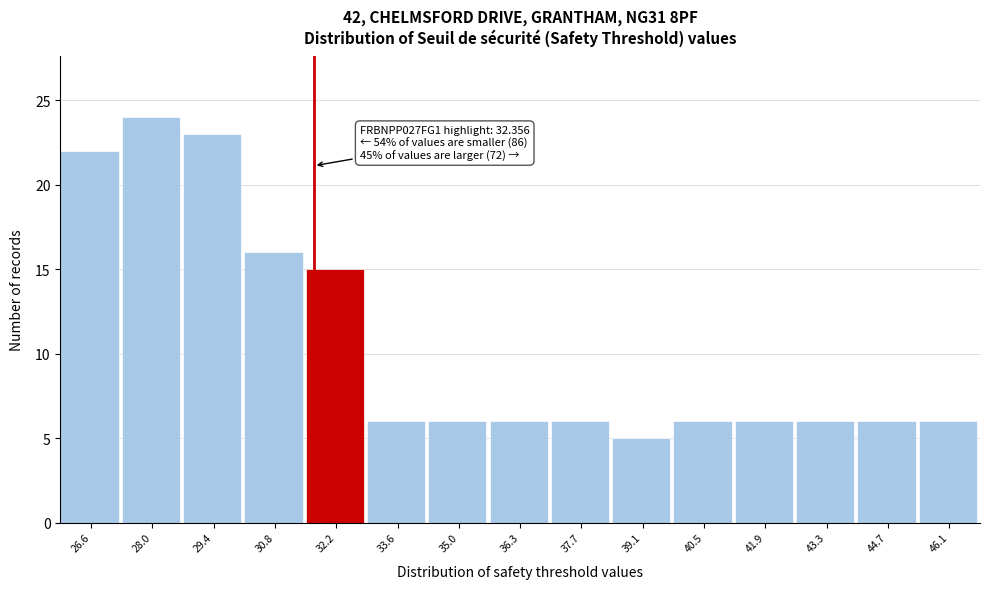

Reading left to right, list all the values displayed in this chart.

26.6=22	28.0=24	29.4=23	30.8=16	32.2=15	33.6=6	35.0=6	36.3=6	37.7=6	39.1=5	40.5=6	41.9=6	43.3=6	44.7=6	46.1=6